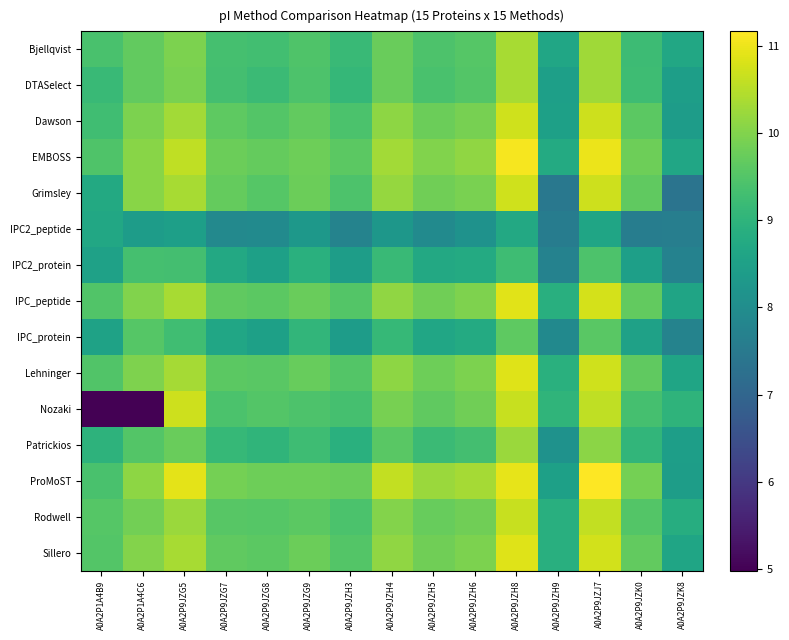

What is the difference between the highest and lowest values at A0A2P9JZK0?

2.3